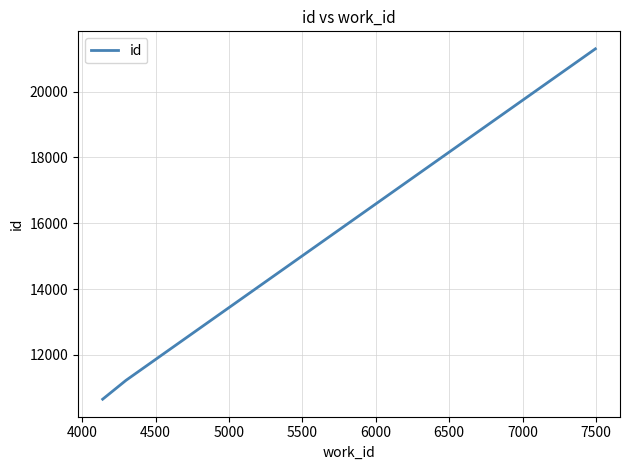

What is the greatest value displayed?

21301